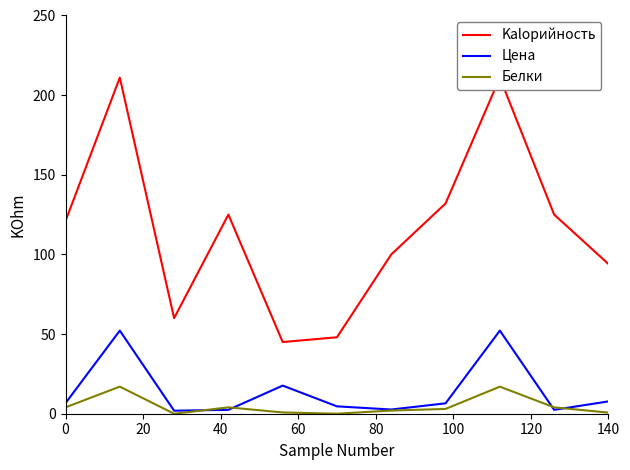

What are all the series names shown in the legend?

Kalорийность, Цена, Белки